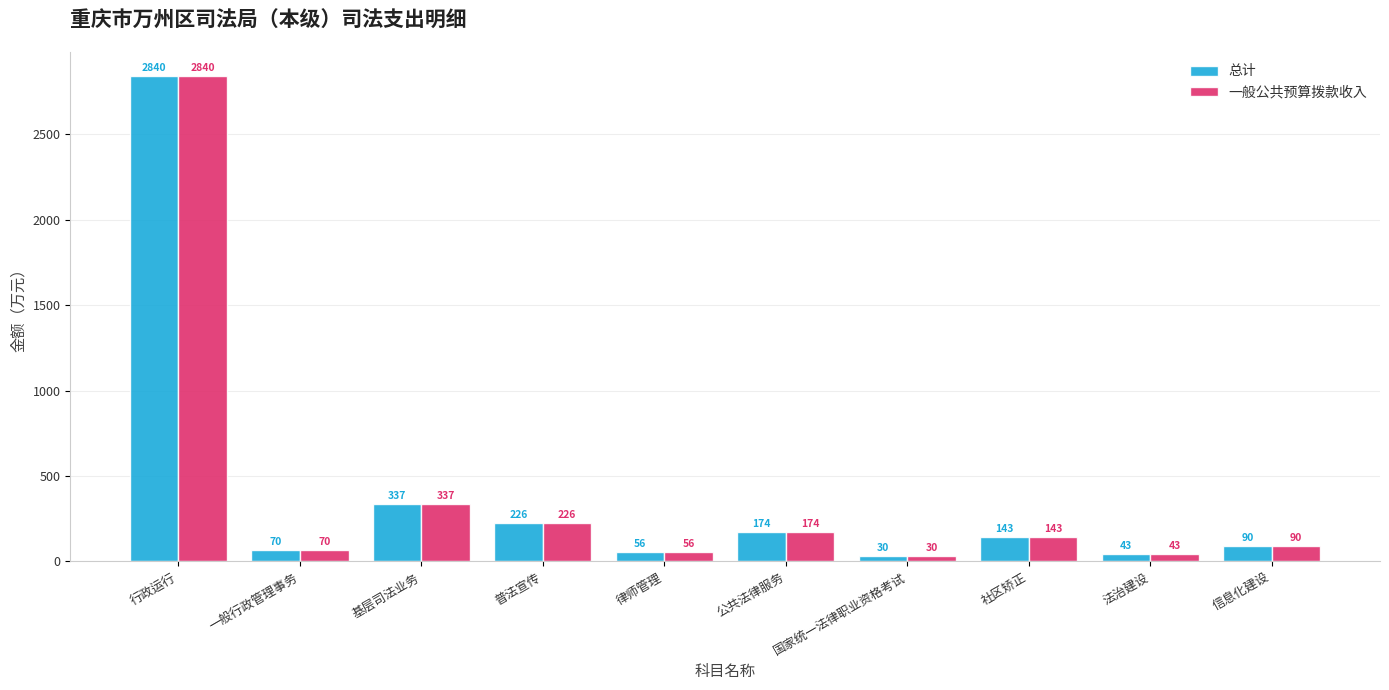

List the labels in order of 总计 value, smallest first.

国家统一法律职业资格考试, 法治建设, 律师管理, 一般行政管理事务, 信息化建设, 社区矫正, 公共法律服务, 普法宣传, 基层司法业务, 行政运行